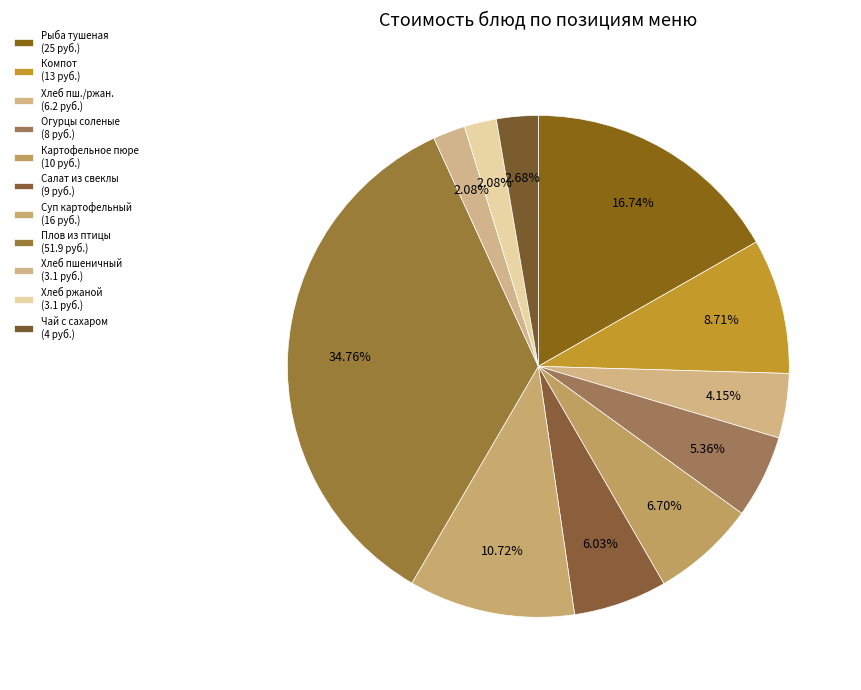

Count the number of slices in the pie.

11